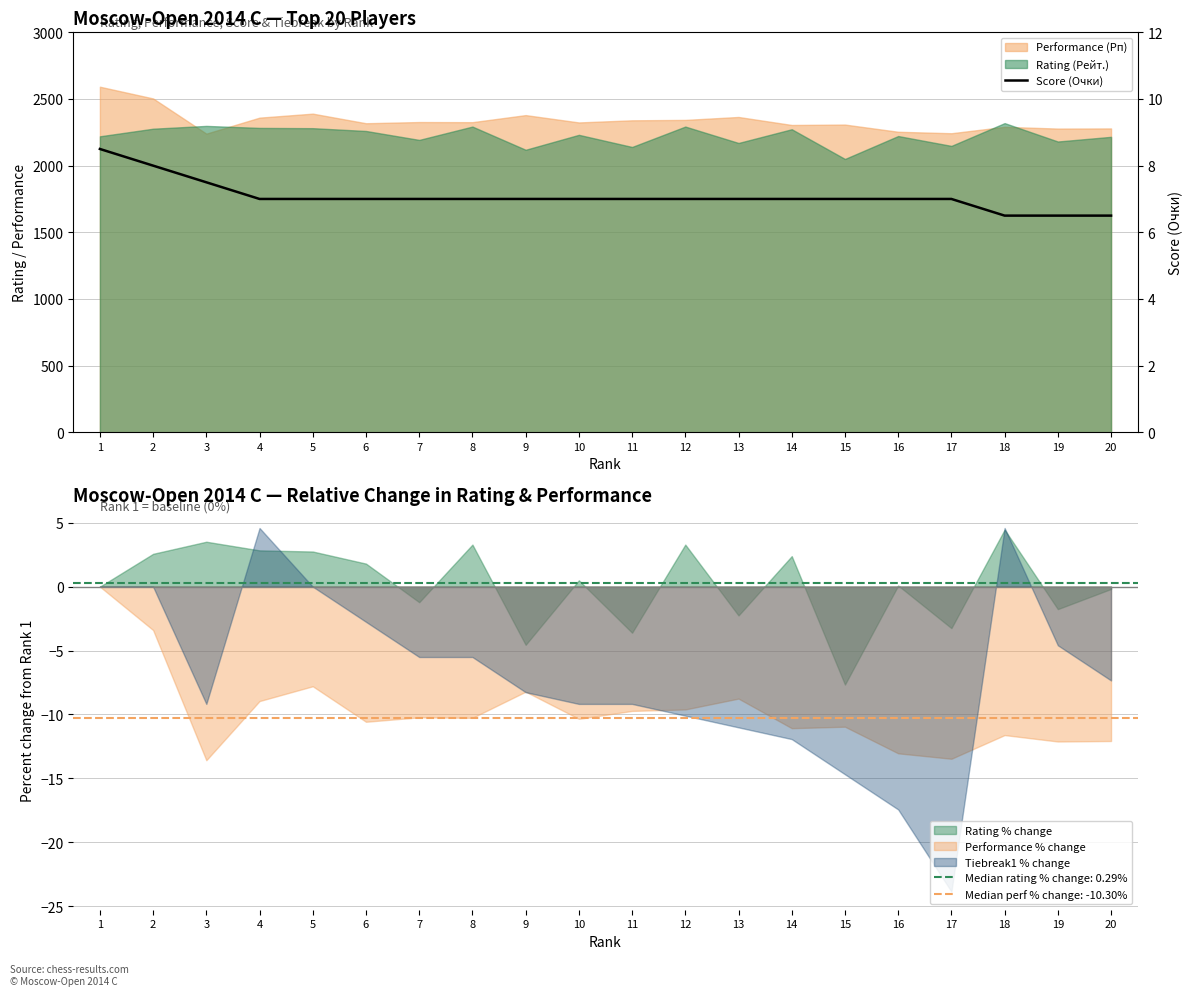

Reading left to right, extract all data points from this chart.

1=8.5	2=8.0	3=7.5	4=7.0	5=7.0	6=7.0	7=7.0	8=7.0	9=7.0	10=7.0	11=7.0	12=7.0	13=7.0	14=7.0	15=7.0	16=7.0	17=7.0	18=6.5	19=6.5	20=6.5